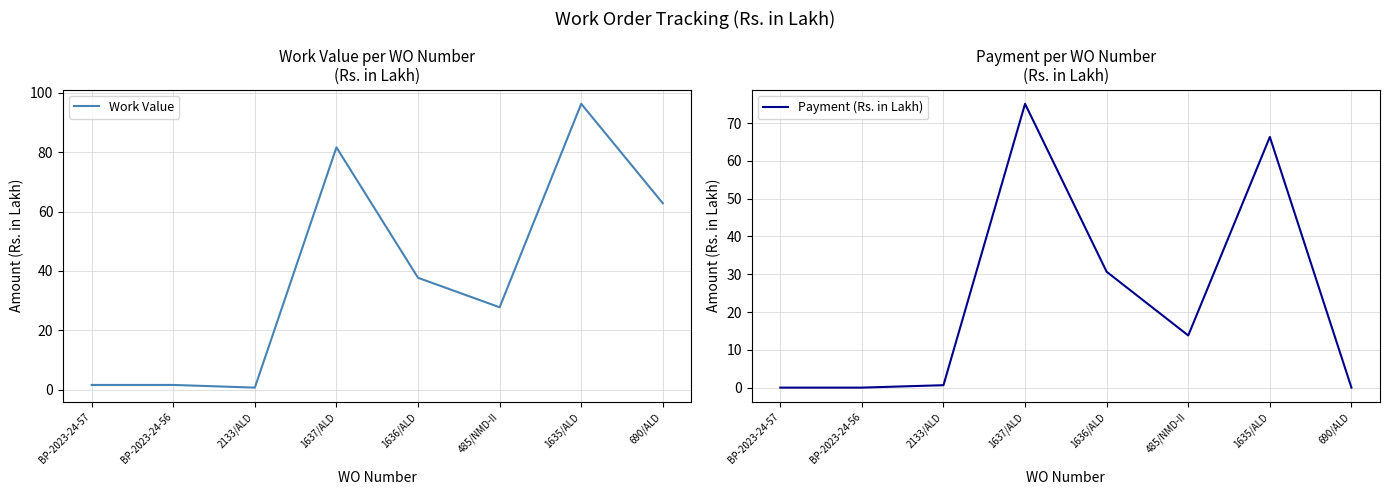

Which category has the highest value in the Work Value series?

1635/ALD